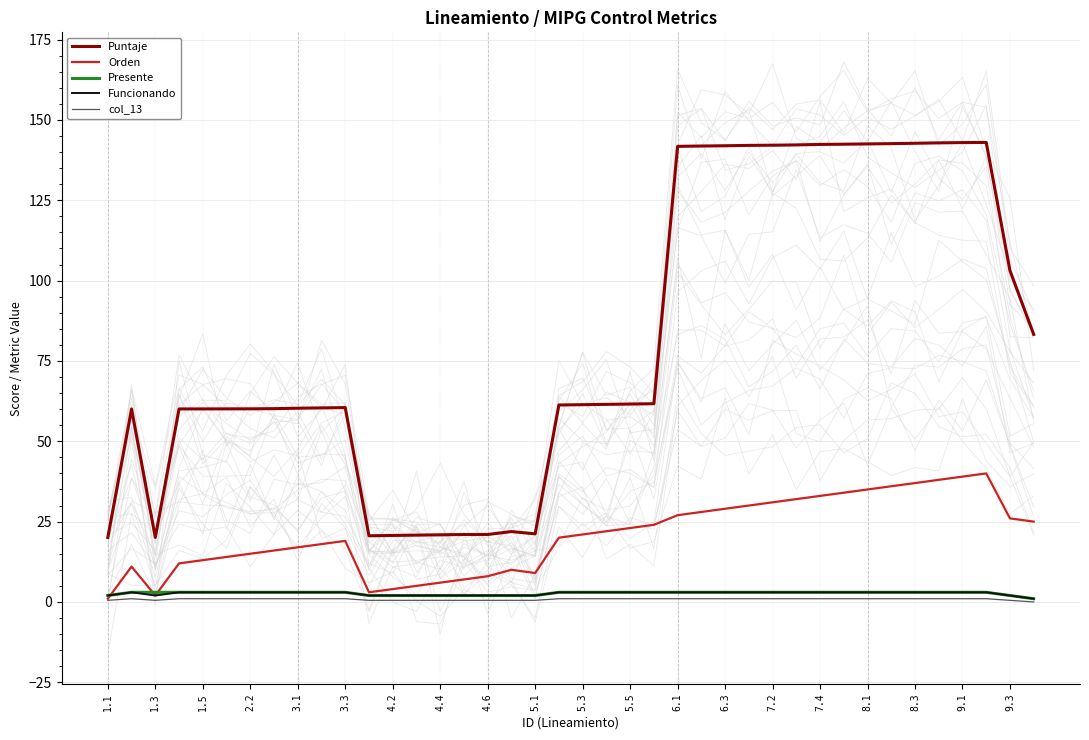

What is the minimum value for Puntaje?

20.0